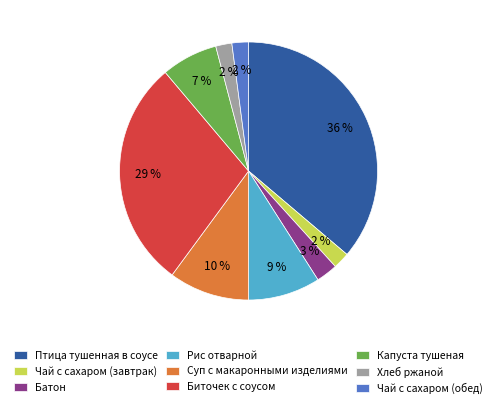

To the nearest percent, what is the difference between the largest and smallest slice percentages?

34%